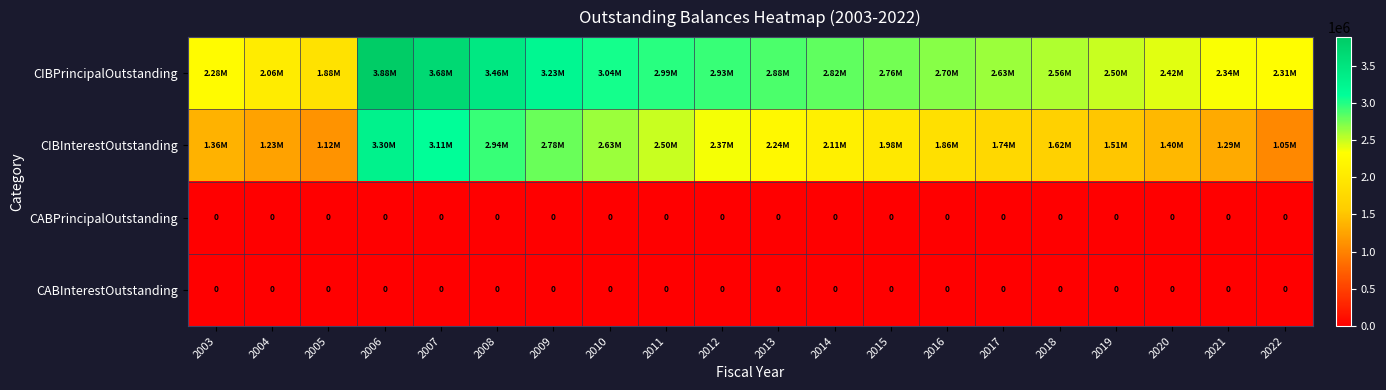

Which series has the largest total across all categories?

CIBPrincipalOutstanding